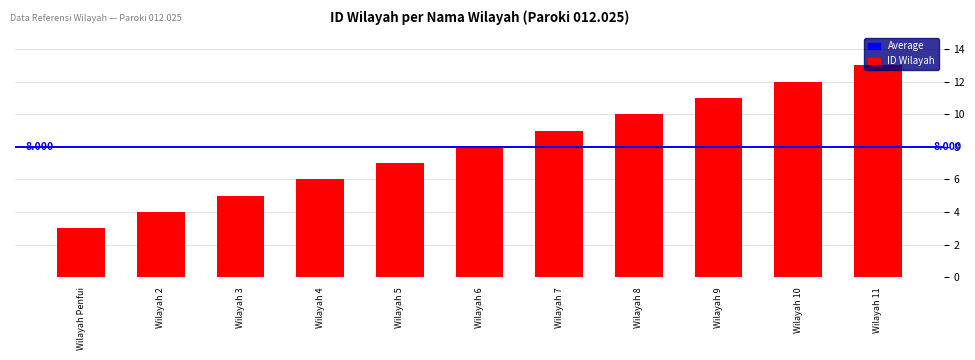

The chart shows a value of 7 at Wilayah 5. True or false?

True